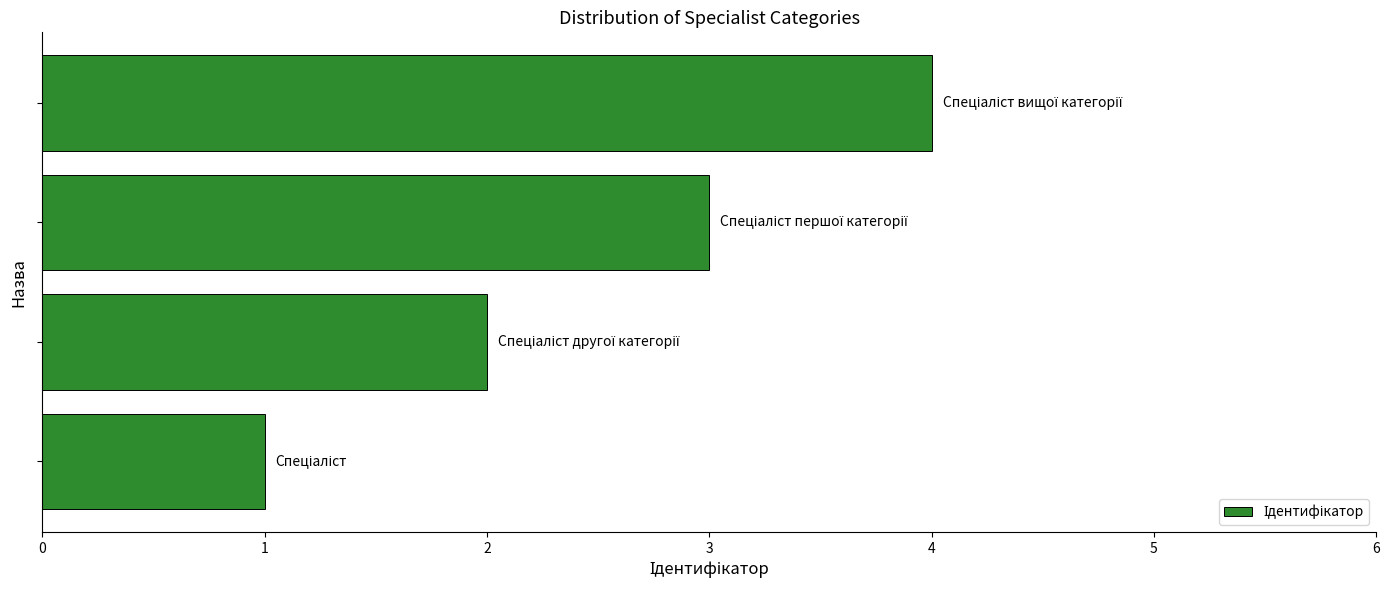

What is the greatest value displayed?

4